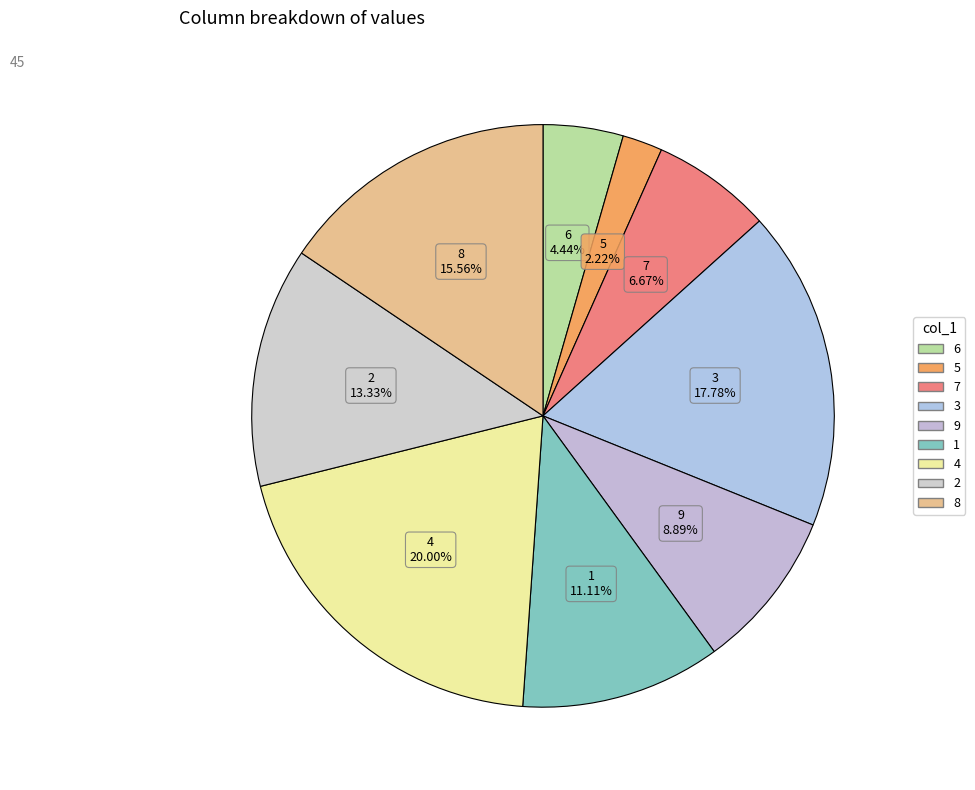

What is the ratio of the value at 2 to the value at 5?

6.0